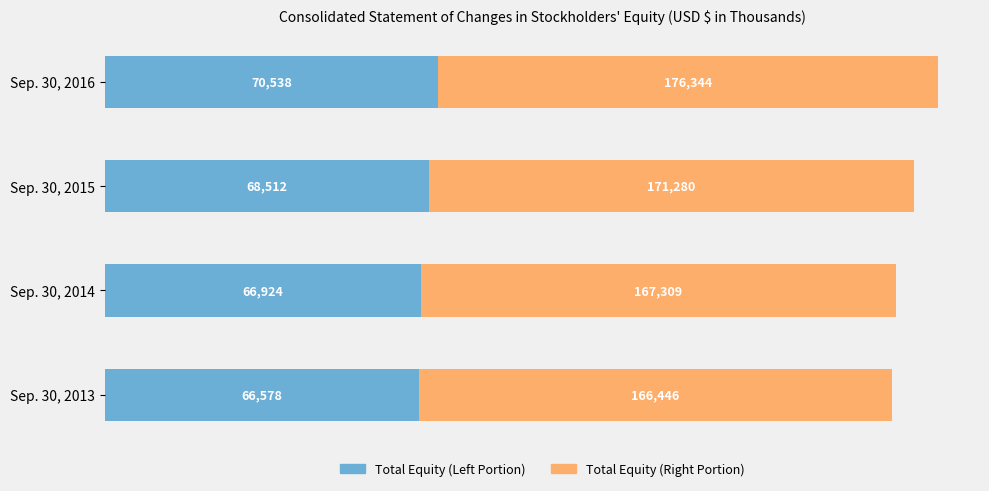

The chart shows a value of 166446 at Sep. 30, 2013. True or false?

True